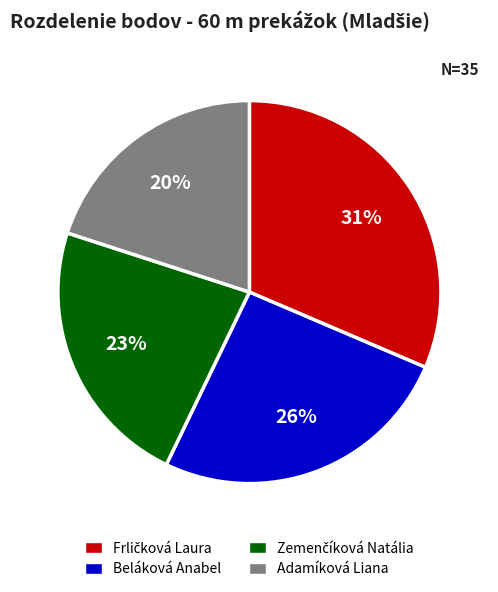

True or false: Adamíková Liana accounts for 20% of the total.

True